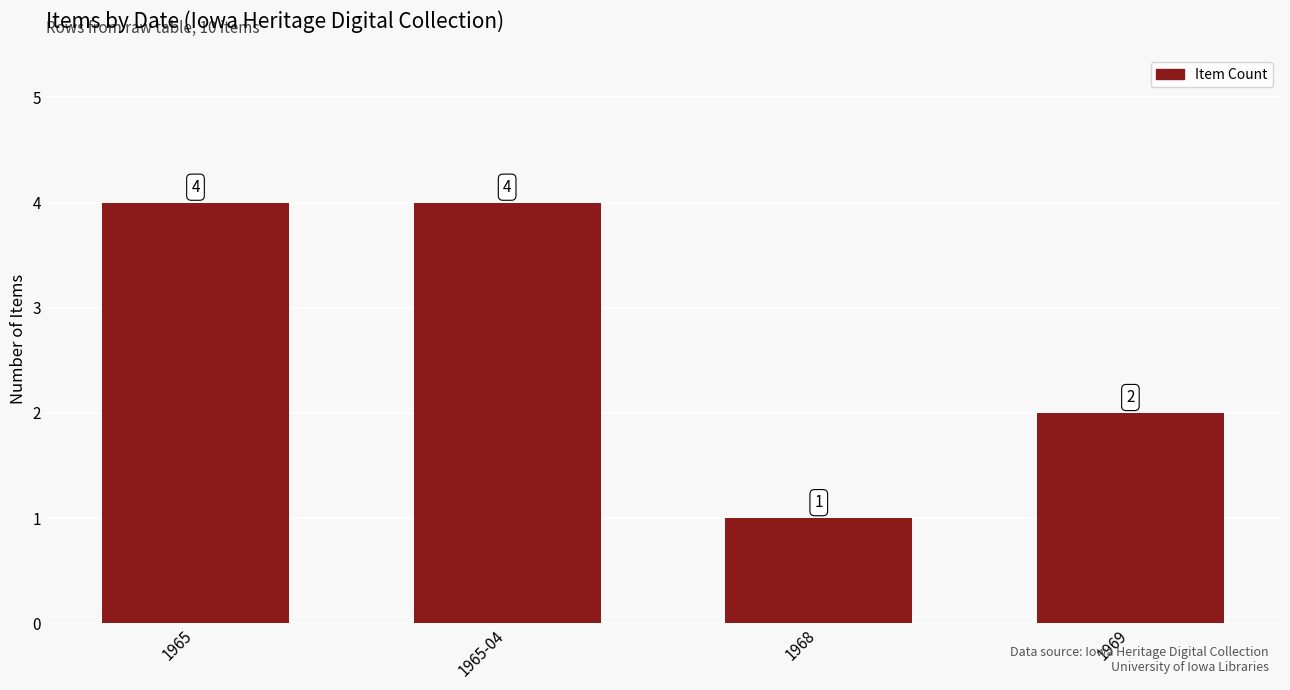

What is the label of the 1st bar from the right?

1969